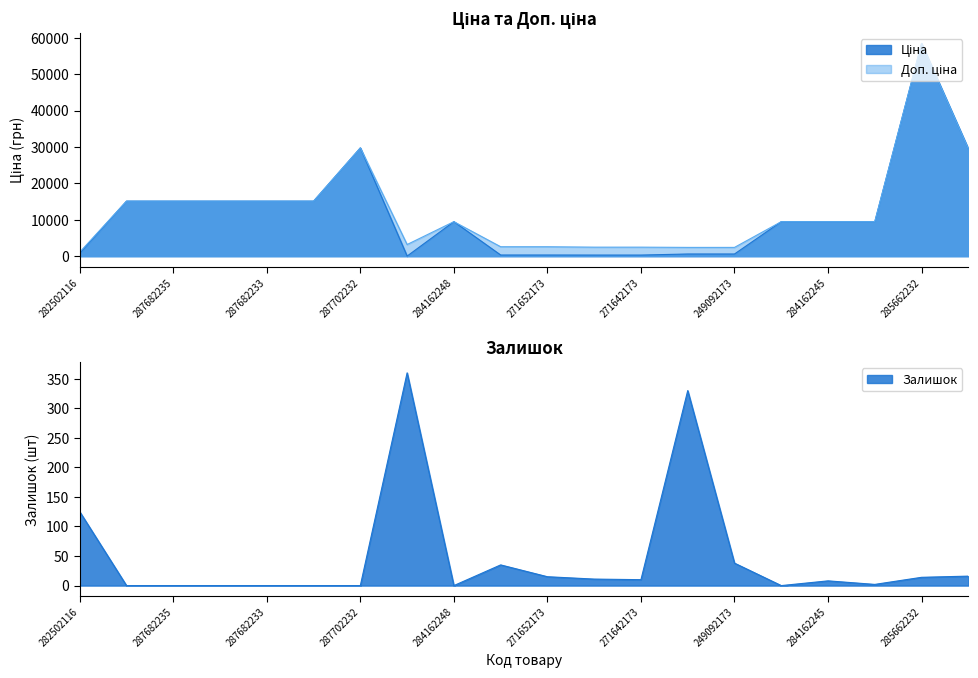

What position from the left is 287682233?

5